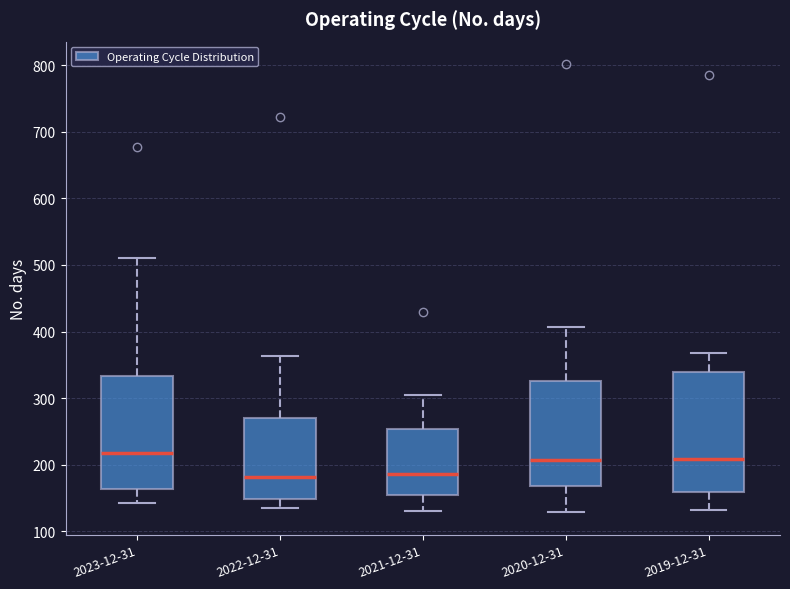

Which box is the tallest, from its lower edge to its upper edge?

2019-12-31